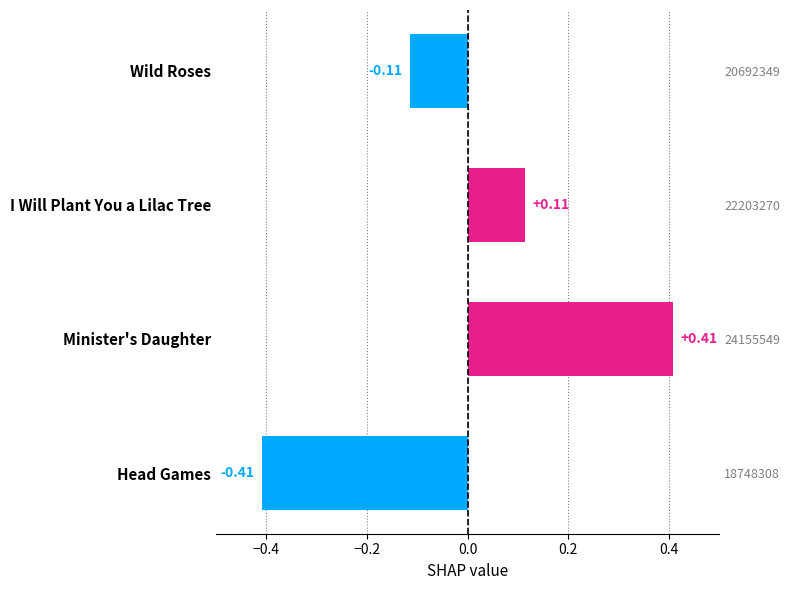

The value at Minister's Daughter is 0.6. True or false?

False